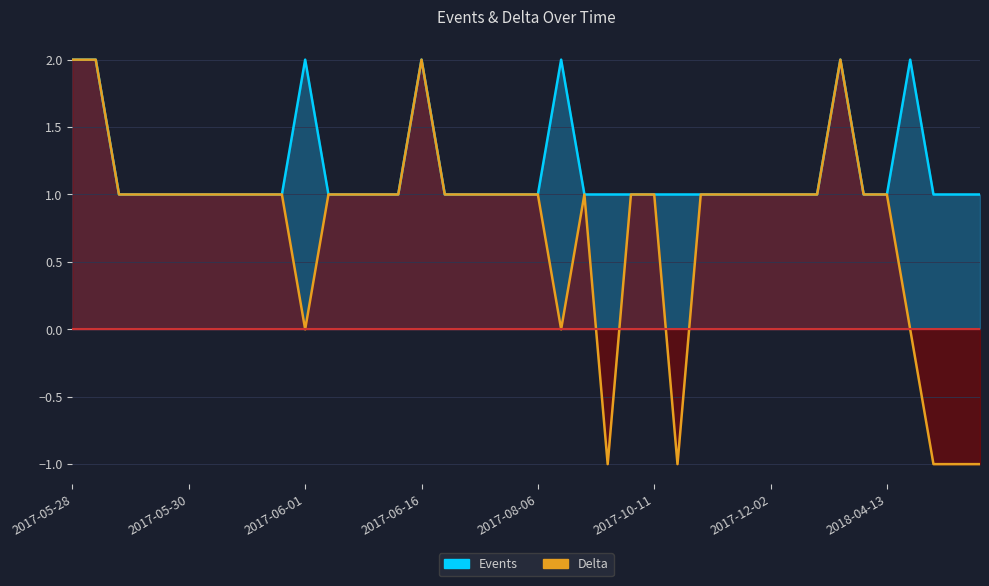

Is the value of Events at 2017-10-11 greater than the value of Delta at 2017-05-29?

No